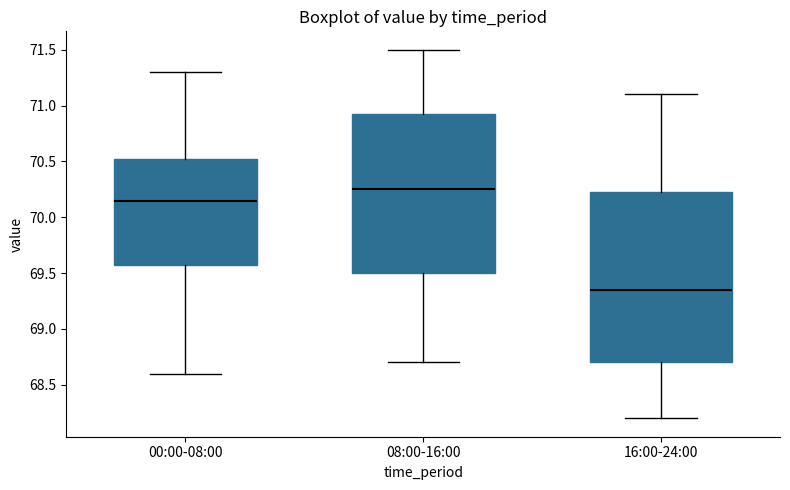

Reading left to right, read every box against the y-axis: the position of its median line, the range the box covers, and the ends of its whiskers. The values are not printed on the chart, so give them approximately, as read against the axis.

00:00-08:00: median 70.15, box 69.60 to 70.55, whiskers 68.60 to 71.30
08:00-16:00: median 70.25, box 69.50 to 70.95, whiskers 68.70 to 71.50
16:00-24:00: median 69.35, box 68.70 to 70.25, whiskers 68.20 to 71.10